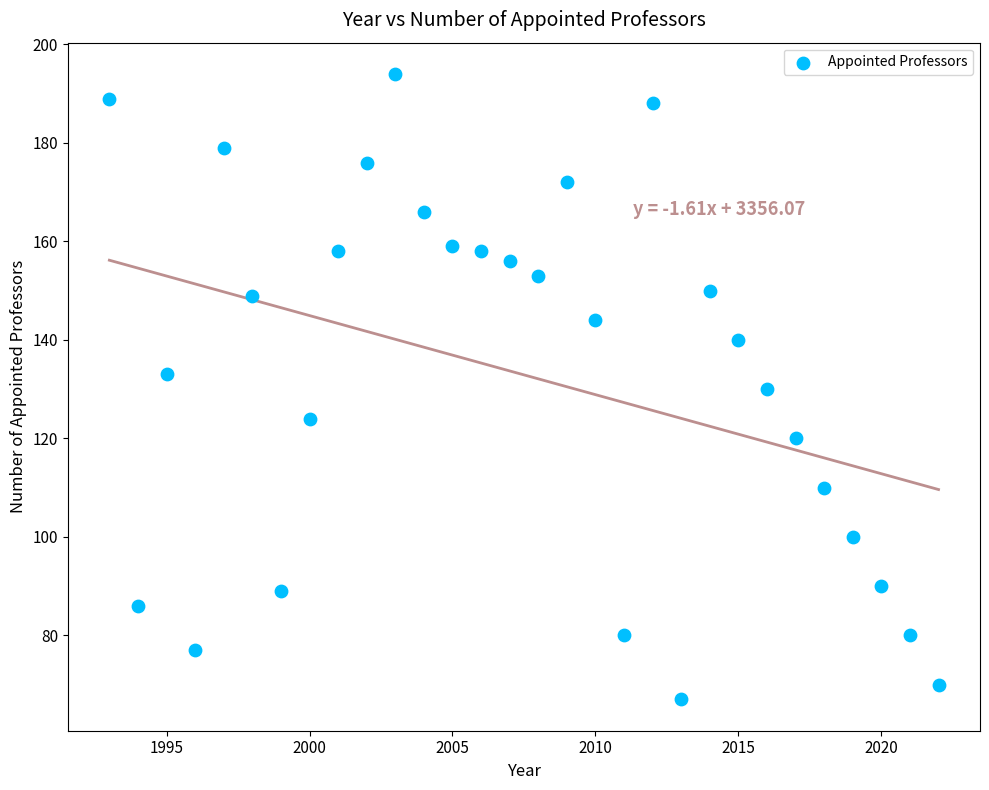

What is the range of X values (max minus min)?

29